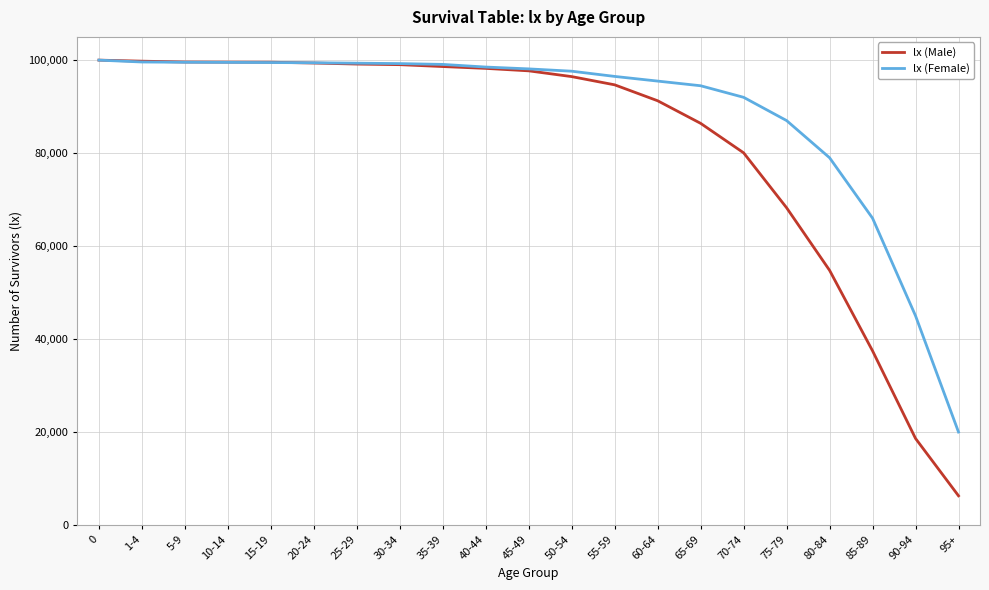

How many categories are shown in the chart?

21